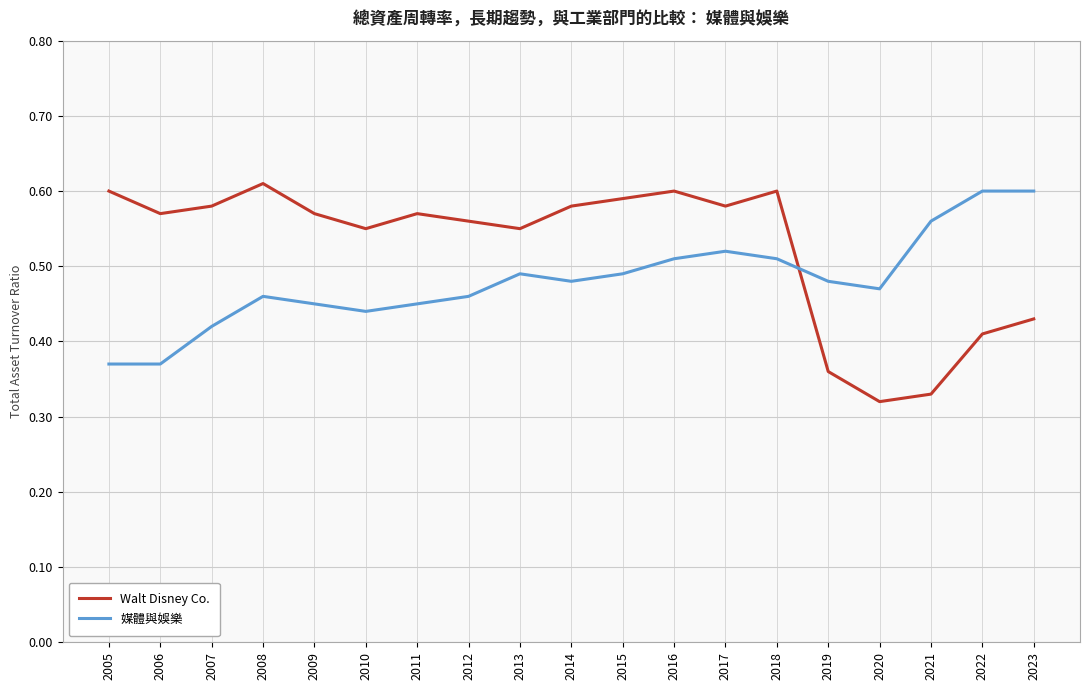

Is it true that 媒體與娛樂 equals 0.6 at 2007?

False